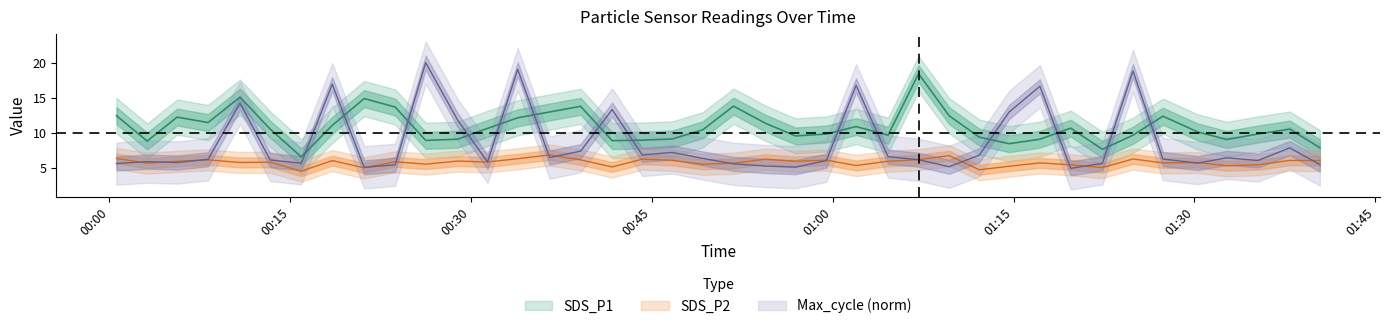

What is the value of the SDS_P1 point at the 11th from the left?

9.0